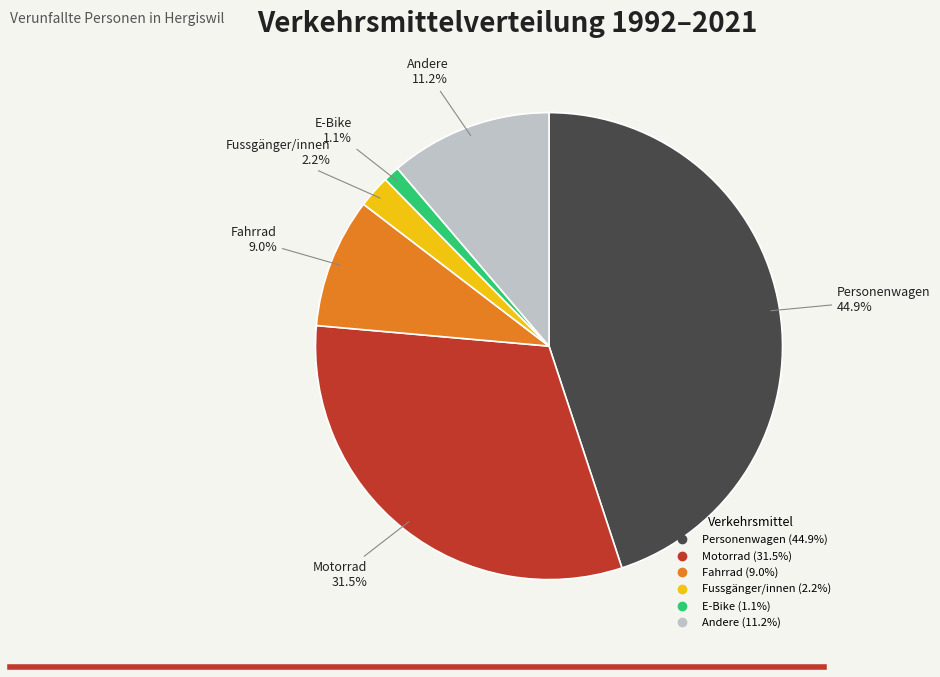

Count the number of slices in the pie.

6